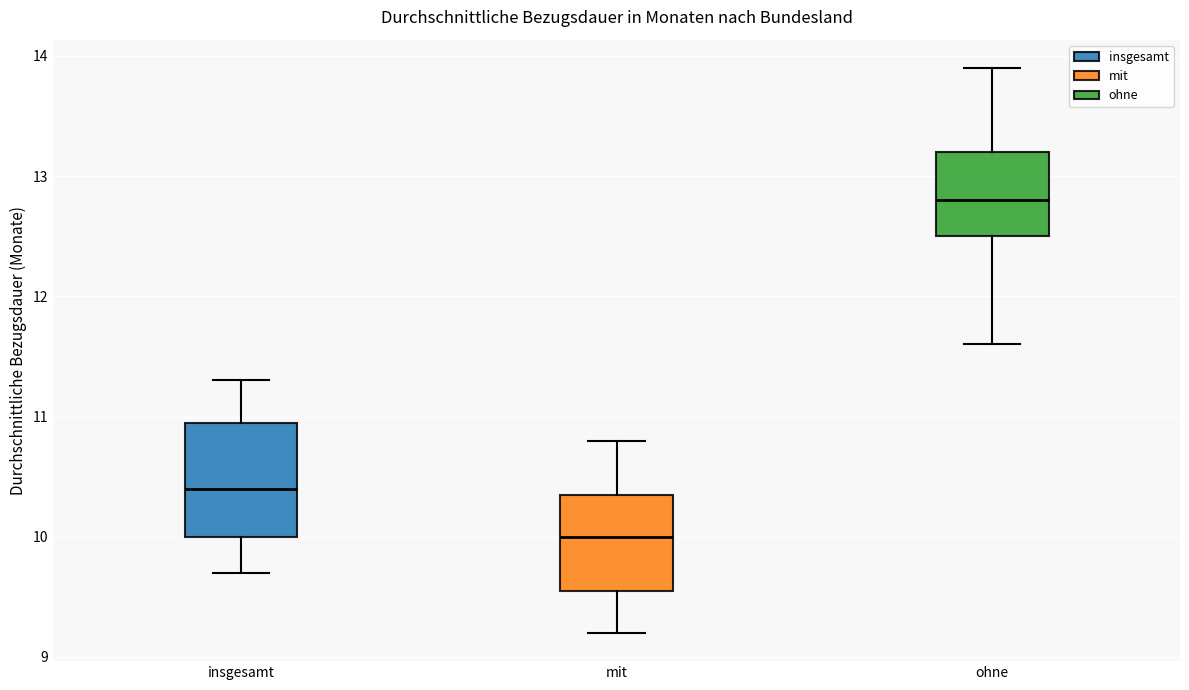

Where does the median line of the box for ohne sit on the y-axis? The values are not printed on the chart, so give them approximately, as read against the axis.

12.8